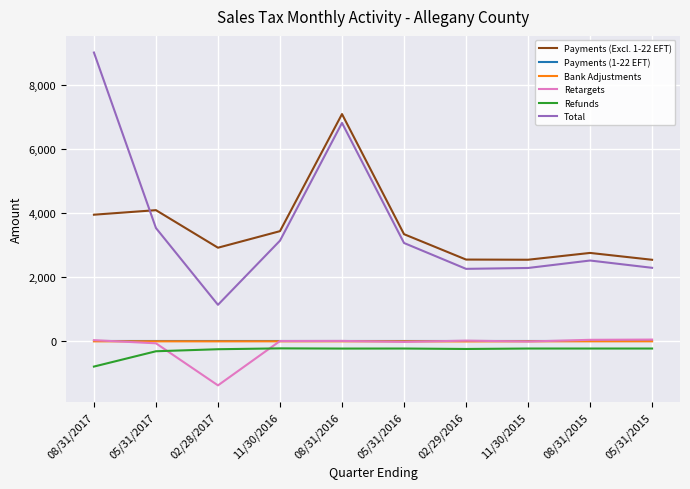

What is the greatest value displayed?

9020.1